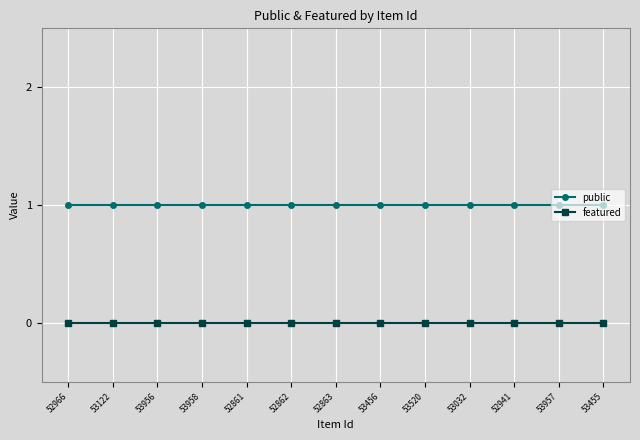

List the series in order of their peak value, highest first.

public, featured